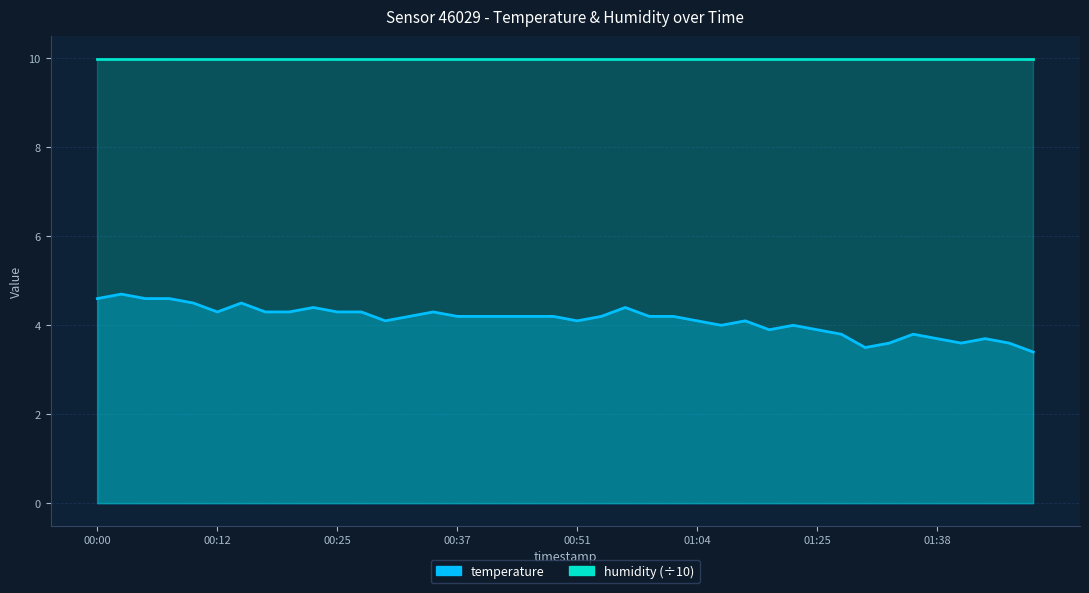

Where is the first local maximum?

00:03